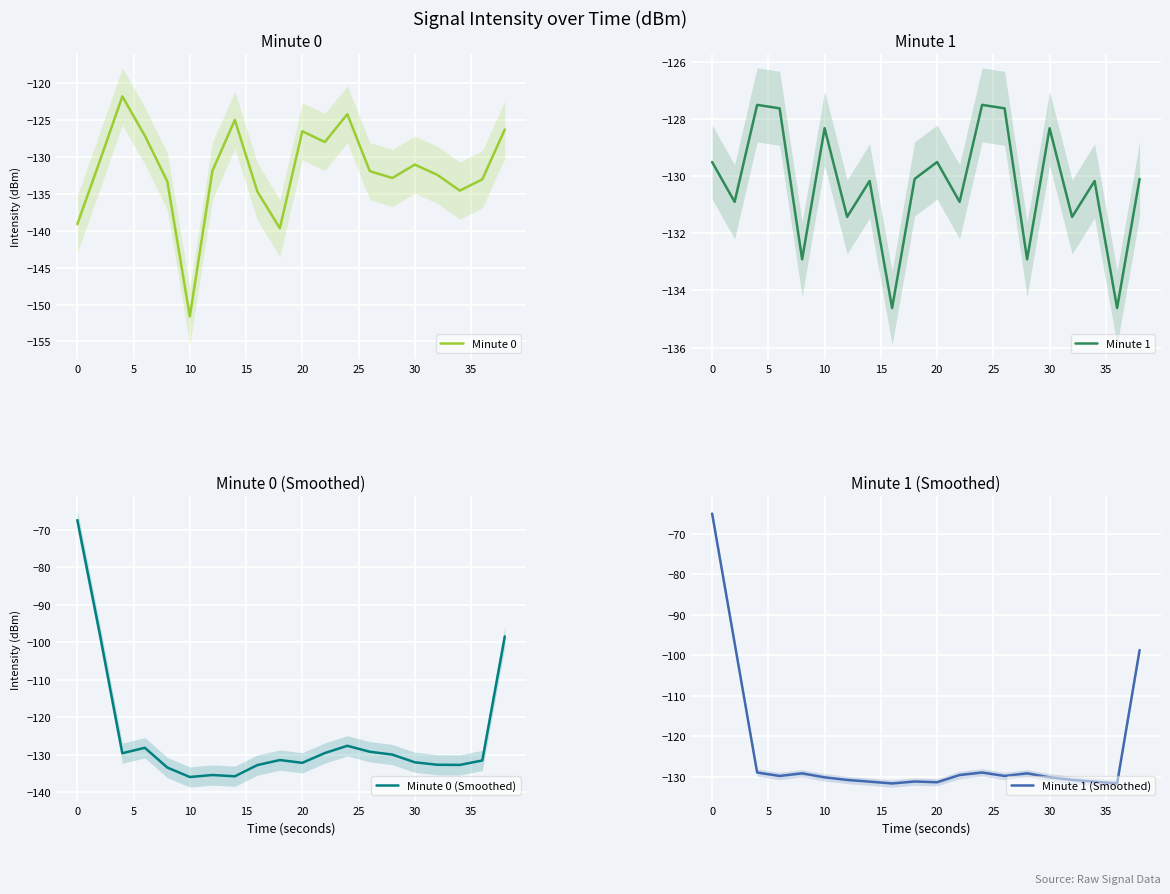

What is the difference between the second highest and second lowest values in the Minute 1 (Smoothed) series?

34.6